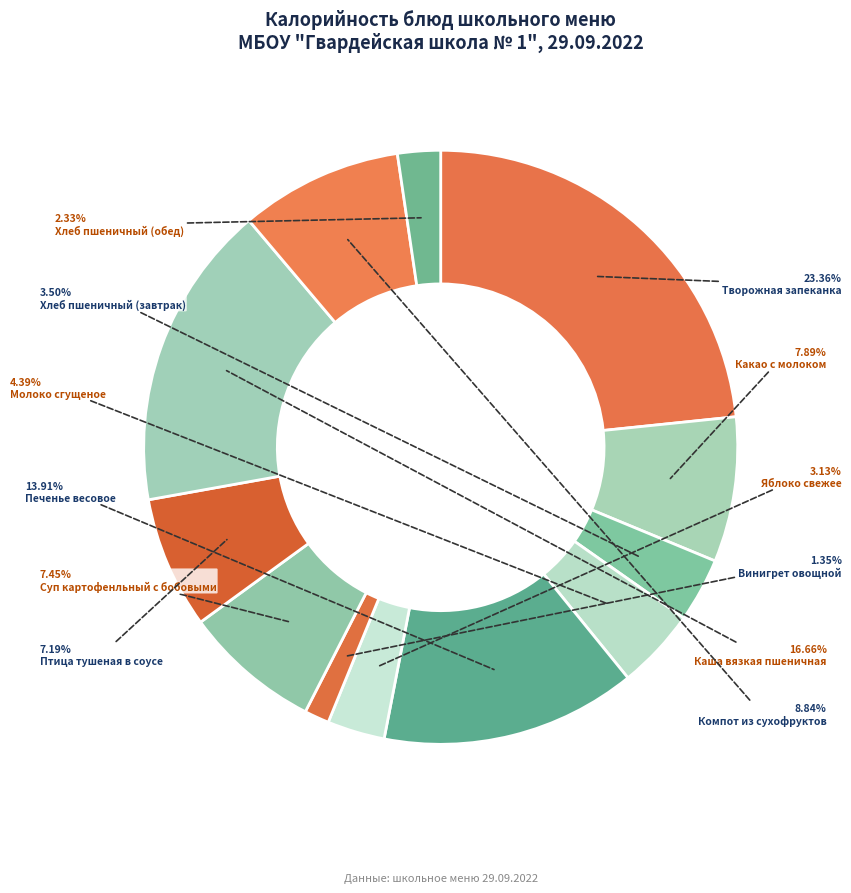

How many segments does this pie chart have?

12